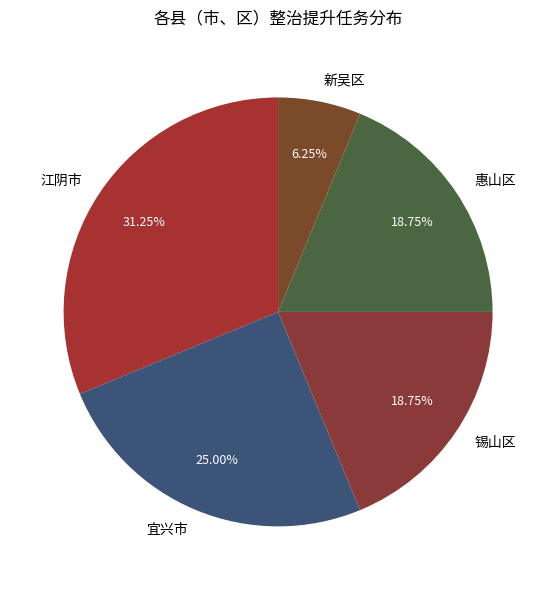

Is the sum of 新吴区 and 江阴市 greater than half?

No